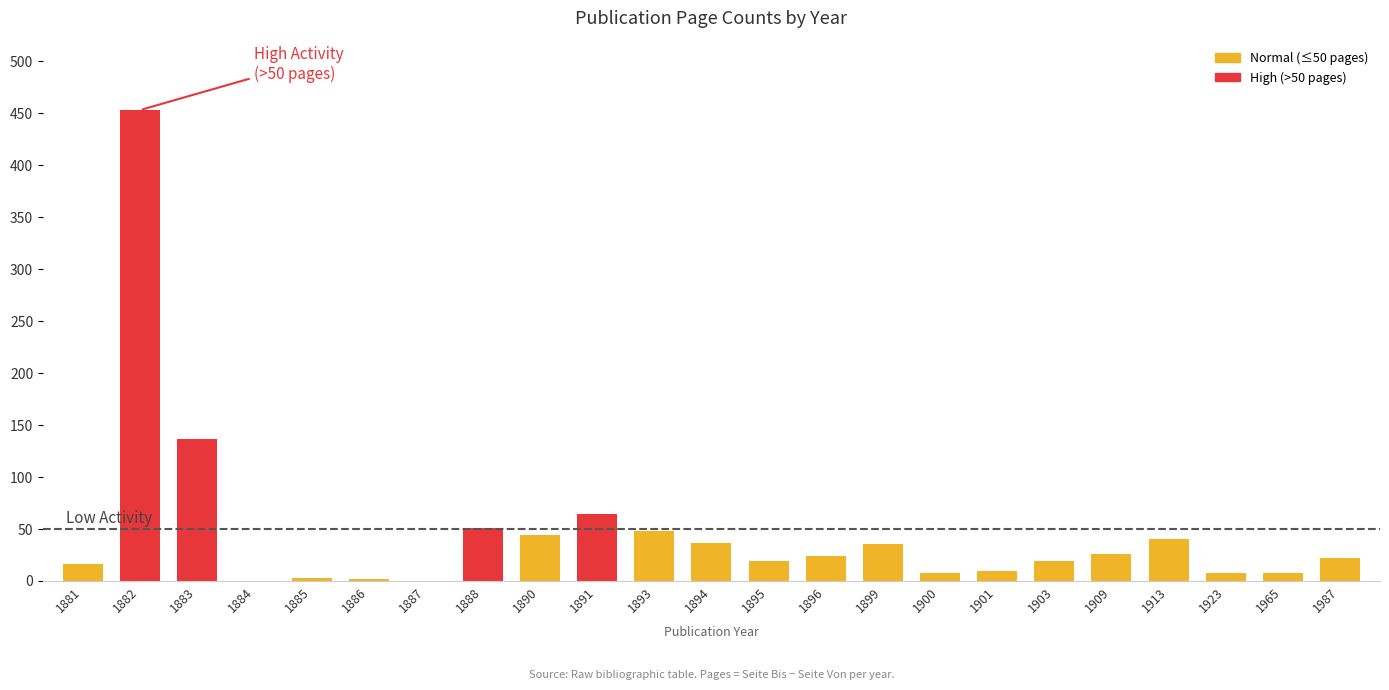

At which label is the value closest to 226?

1883